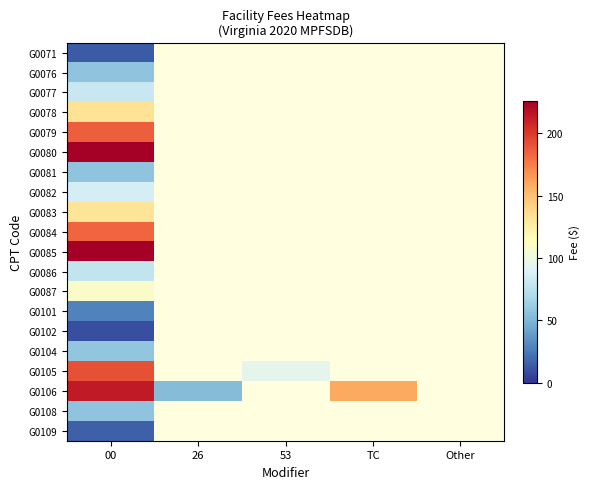

List the series in order of their peak value, highest first.

G0080, G0085, G0106, G0105, G0079, G0084, G0078, G0083, G0087, G0082, G0077, G0086, G0104, G0108, G0076, G0081, G0101, G0109, G0071, G0102